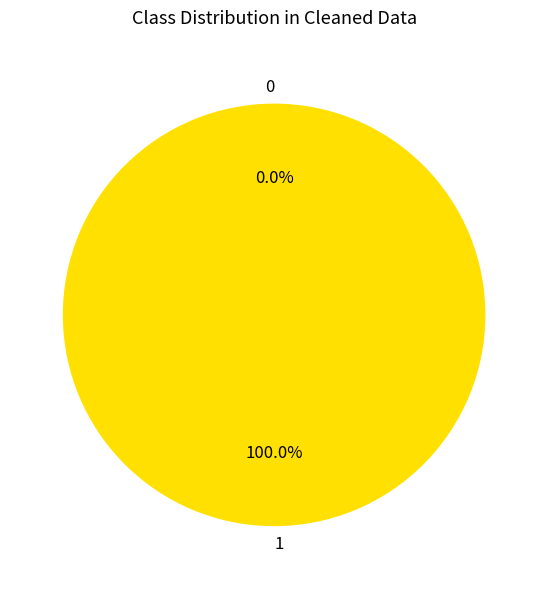

What is the change in value from 1 to 0?

-1